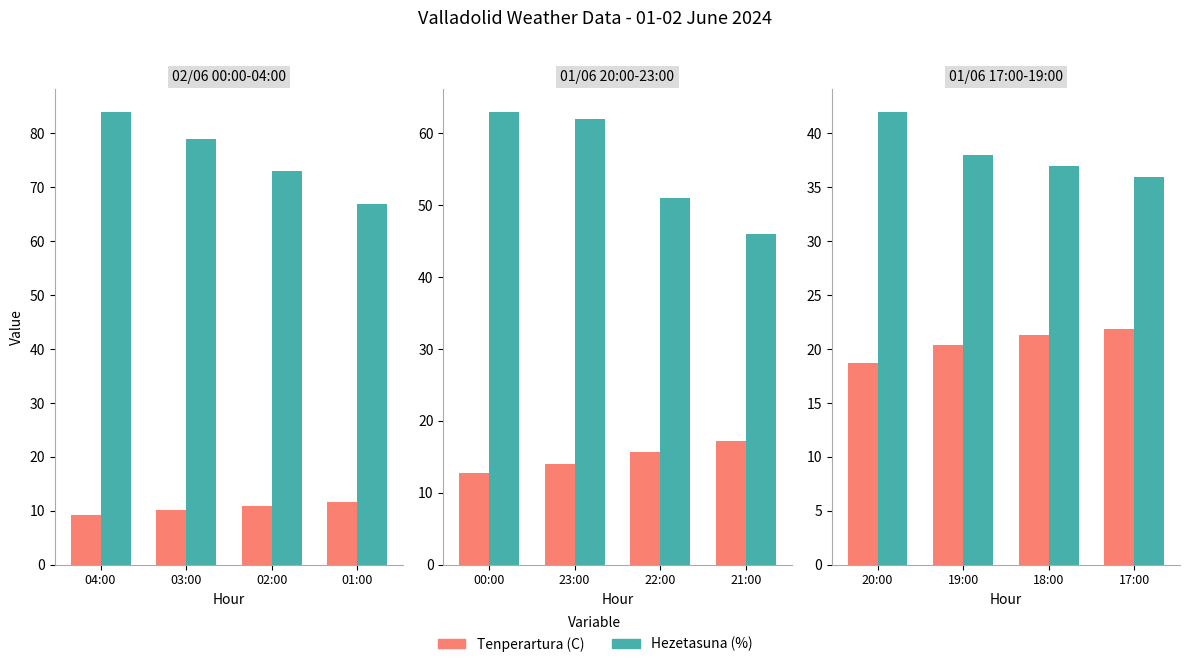

Is the value of Hezetasuna (%) at 20:00 greater than the value of Tenperartura (C) at 20:00?

Yes